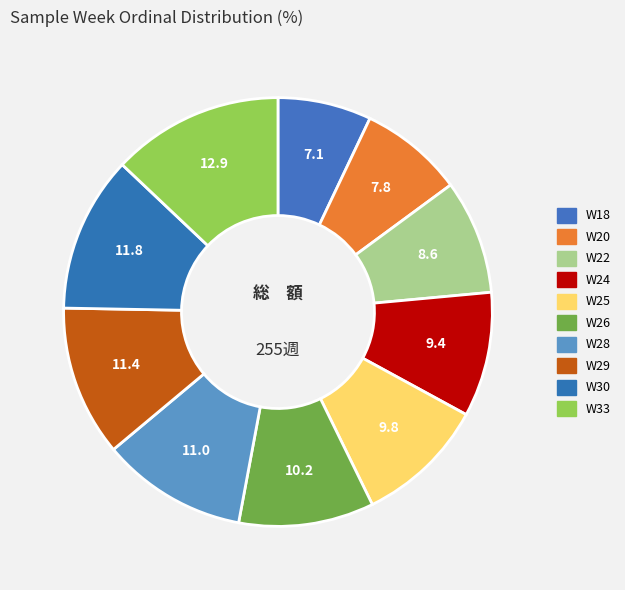

To the nearest percent, what percentage of the pie is W24?

9%